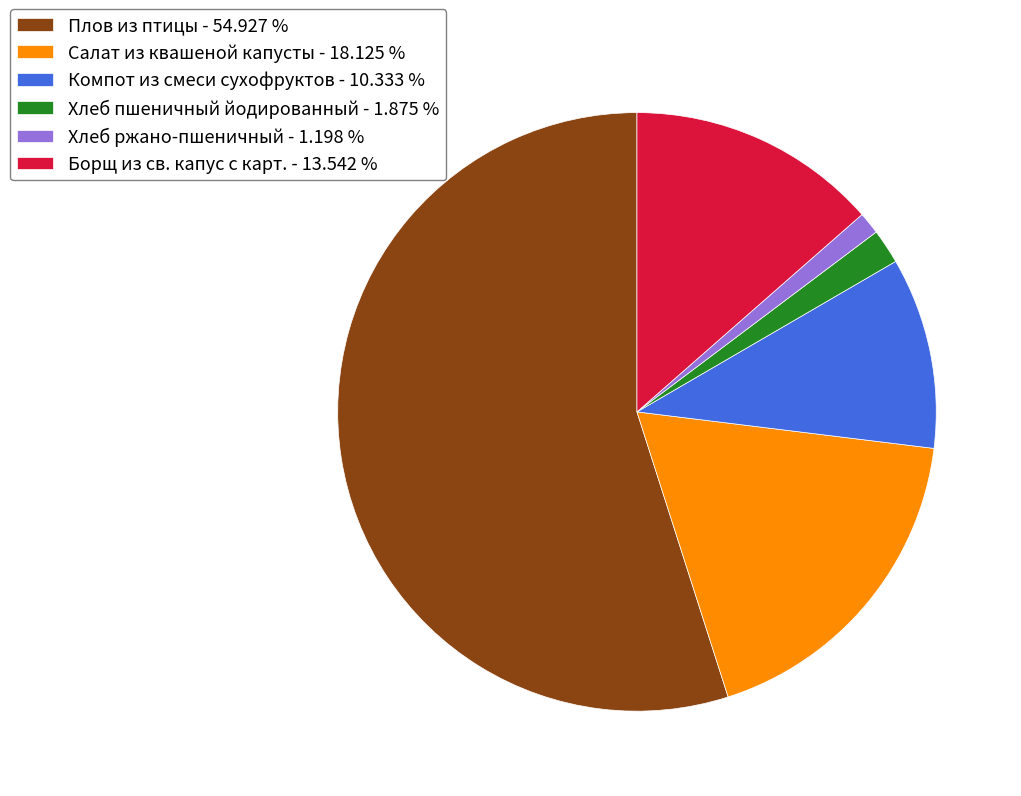

Which category accounts for the majority?

Плов из птицы